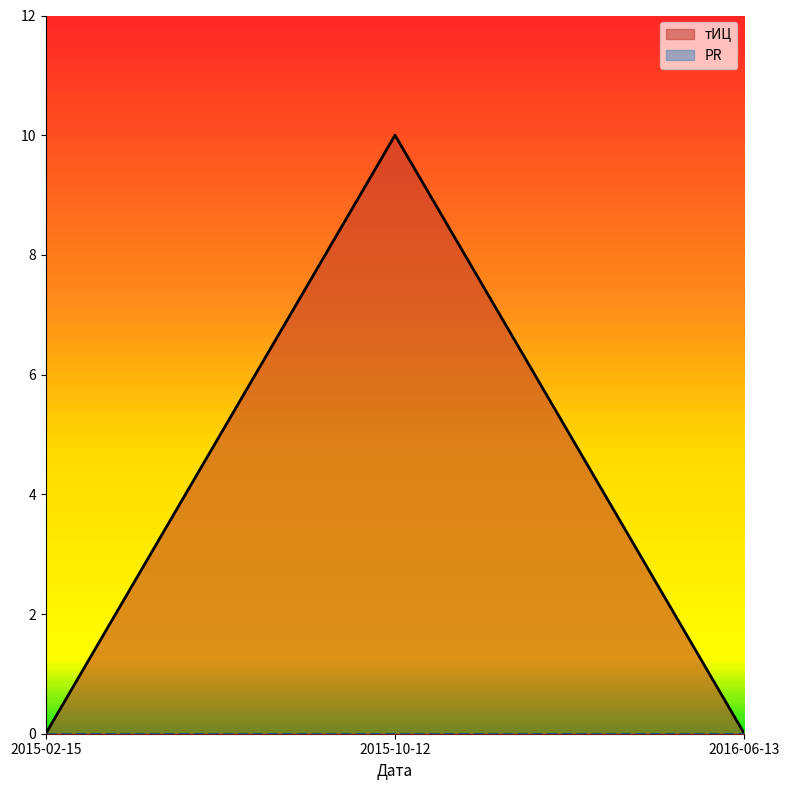

The value at 2015-10-12 is 10. True or false?

True